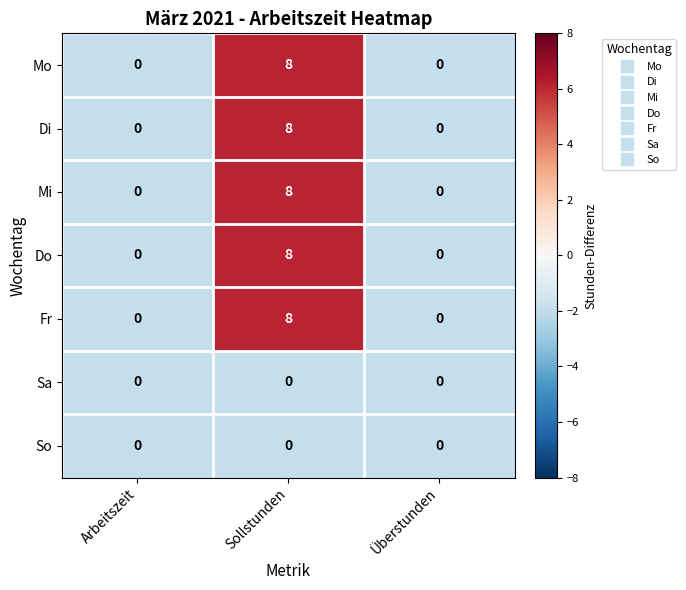

Reading left to right, extract all data points from this chart.

Mo: 0	8	0
Di: 0	8	0
Mi: 0	8	0
Do: 0	8	0
Fr: 0	8	0
Sa: 0	0	0
So: 0	0	0